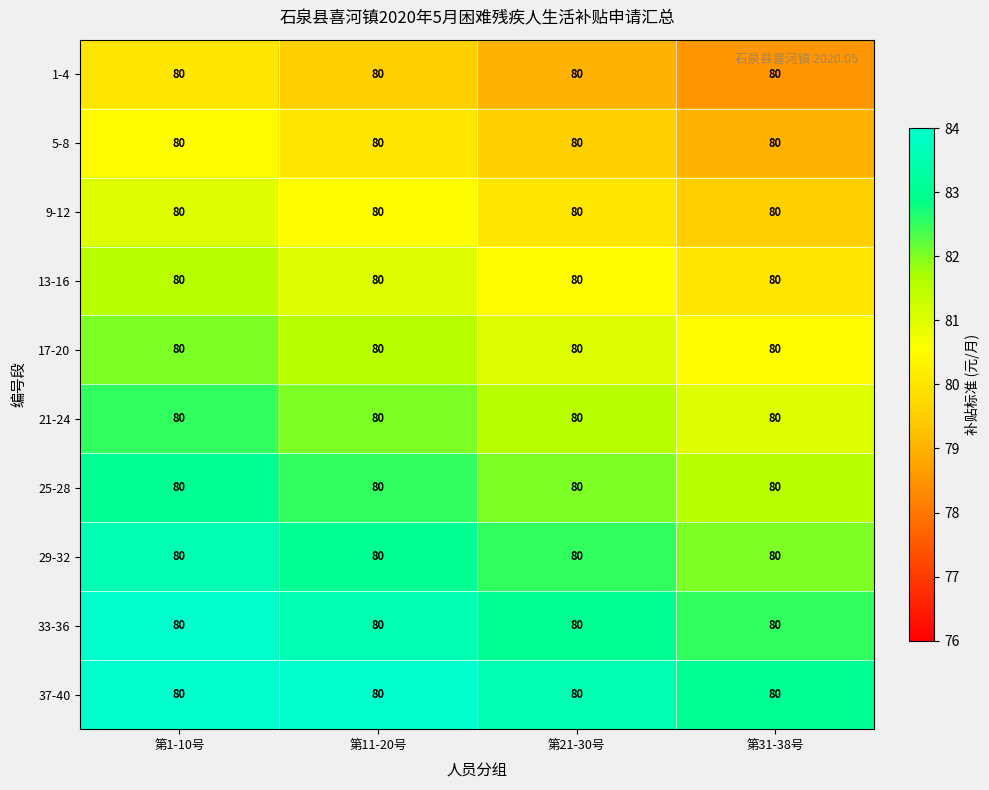

What is the total value across all series at 第11-20号?

817.5